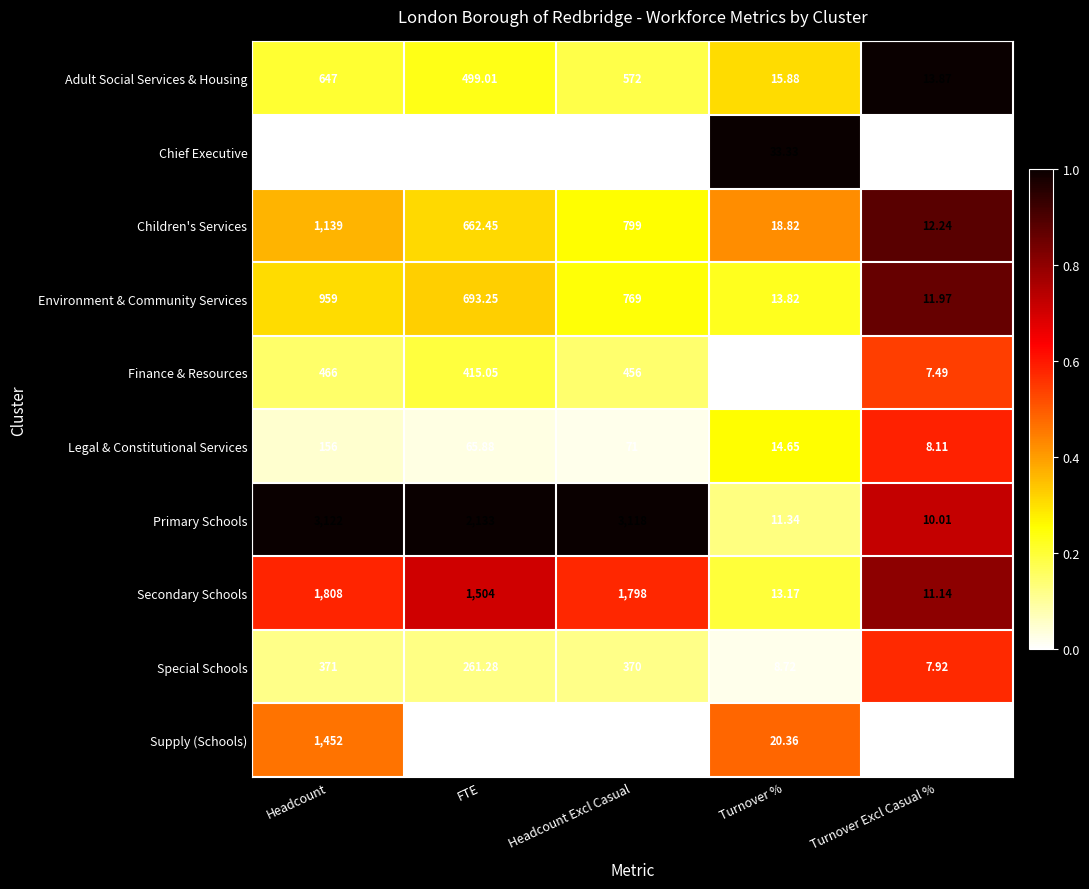

Where does the Secondary Schools series first go above 1504?

Headcount